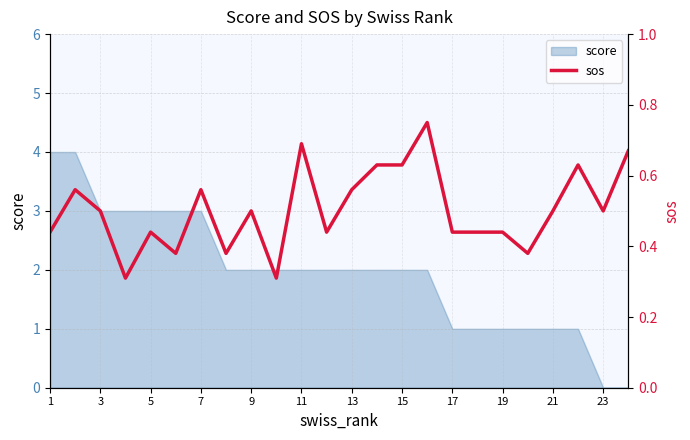

True or false: there are more than 2 points higher than both neighbors.

True